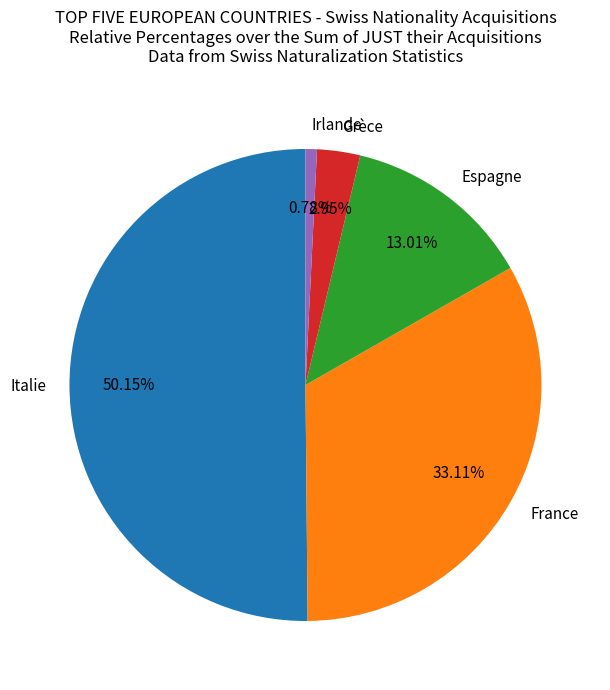

Approximately how many times larger is the value at Irlande compared to Grèce?

0.3